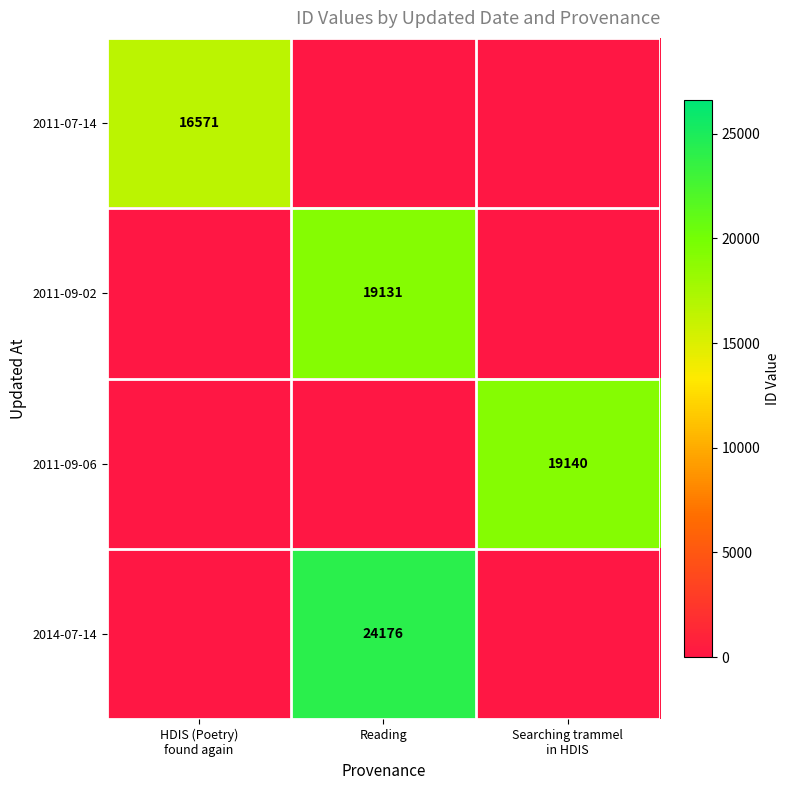

The 2011-09-02 series shows 19131 at Reading. True or false?

True